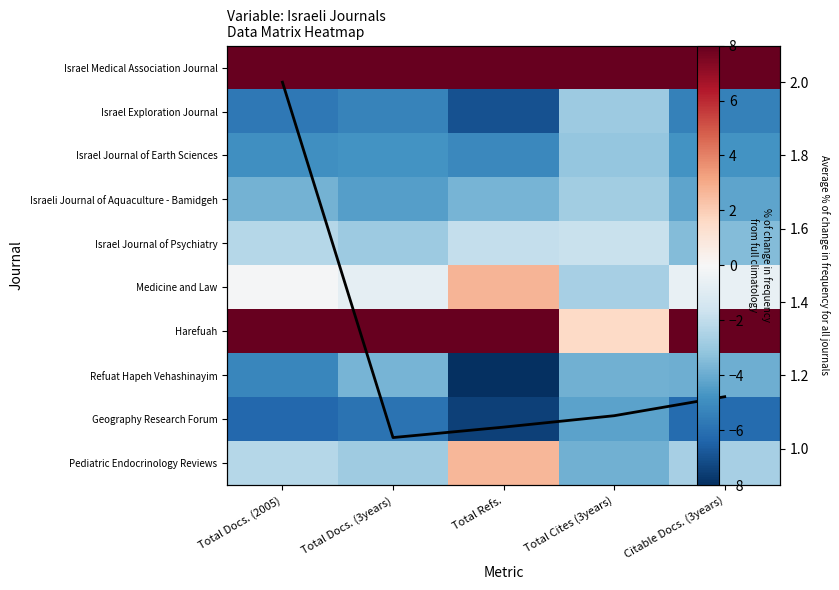

What is the average value of the Israel Journal of Earth Sciences series?

-4.6